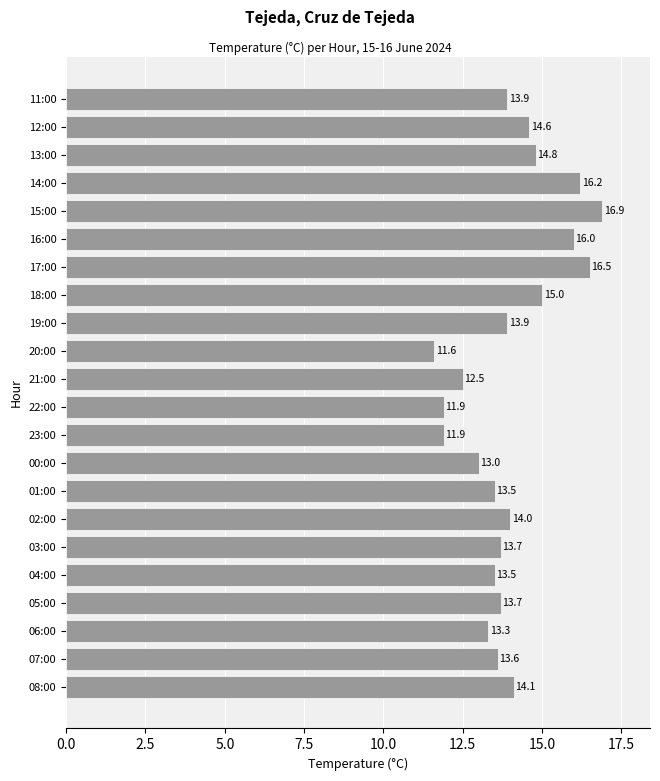

How many data points does each series have?

22